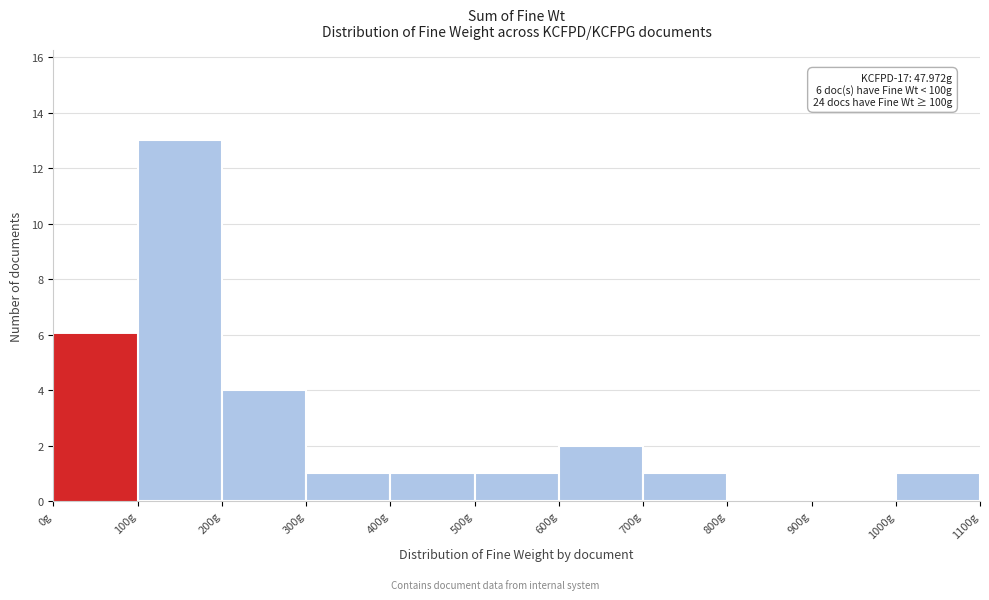

Over which range of the x-axis is the bar tallest?

100 to 200